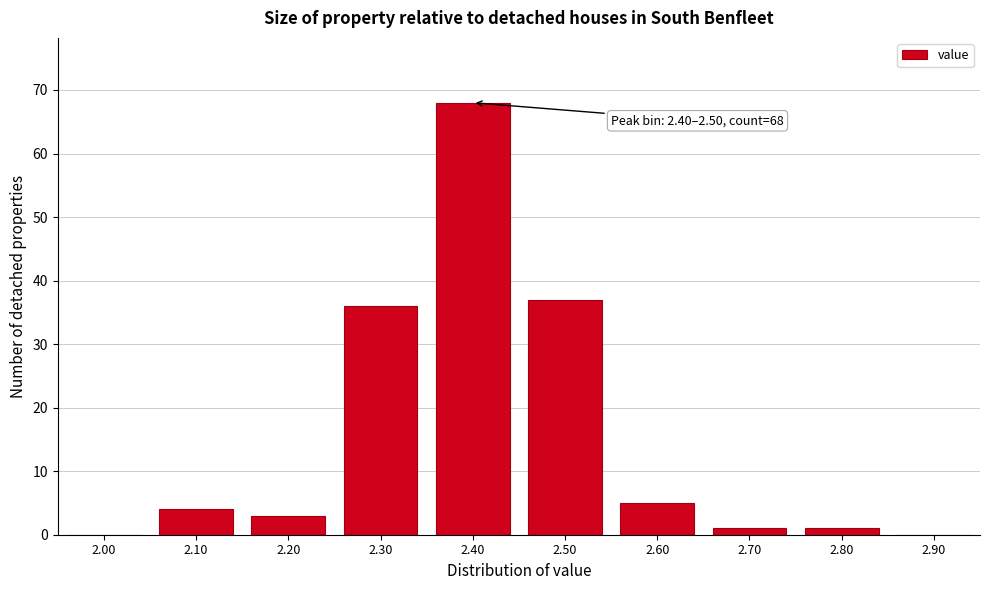

Reading left to right, what are all the values shown in this chart?

2.00=0	2.10=4	2.20=3	2.30=36	2.40=68	2.50=37	2.60=5	2.70=1	2.80=1	2.90=0